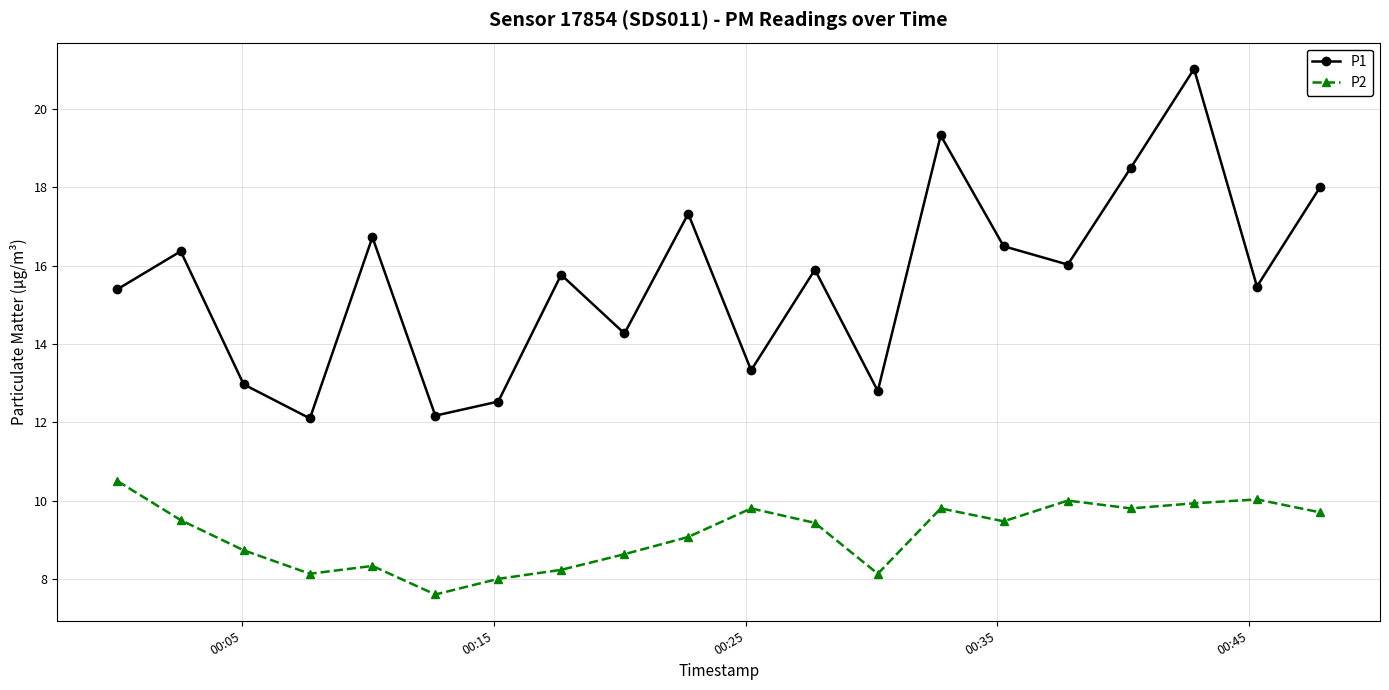

True or false: P1 has more than 0 interior local peaks.

True